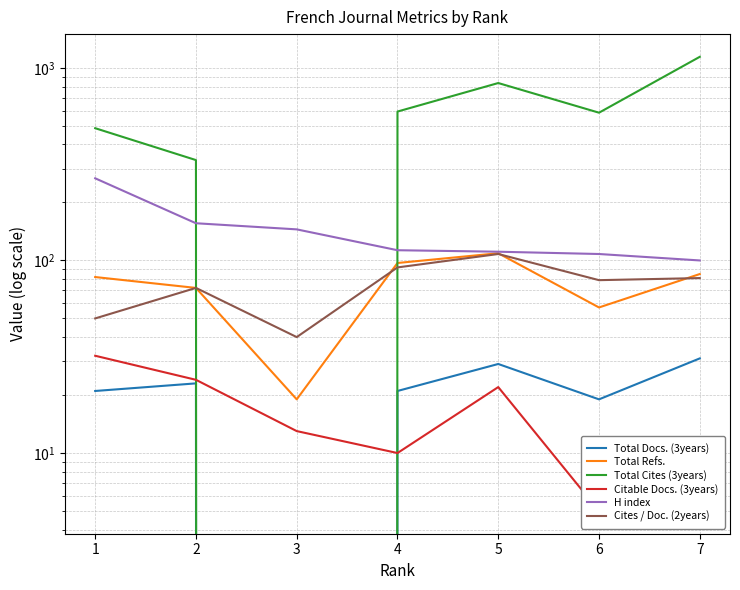

Rank the categories by Total Cites (3years) value from highest to lowest.

7, 5, 4, 6, 1, 2, 3